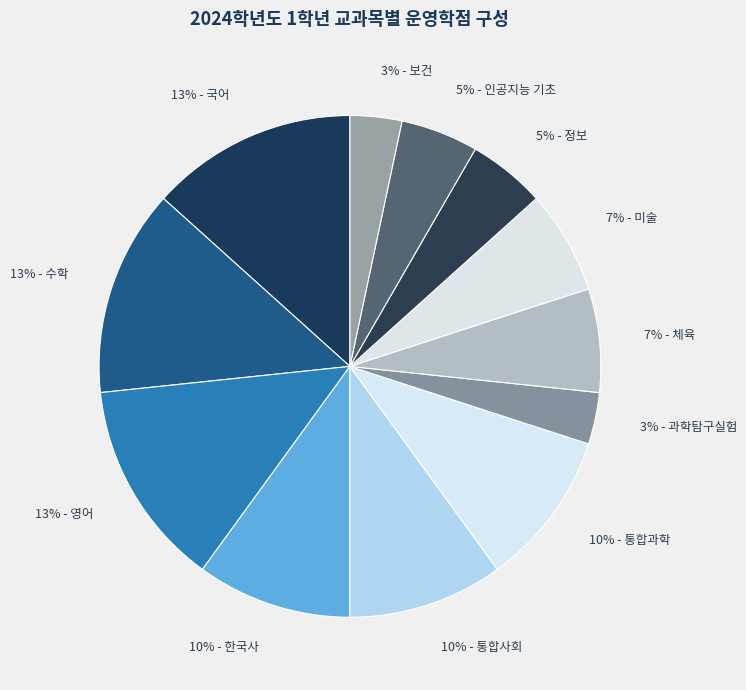

To the nearest percent, what percentage of the pie is 3% - 보건?

3%